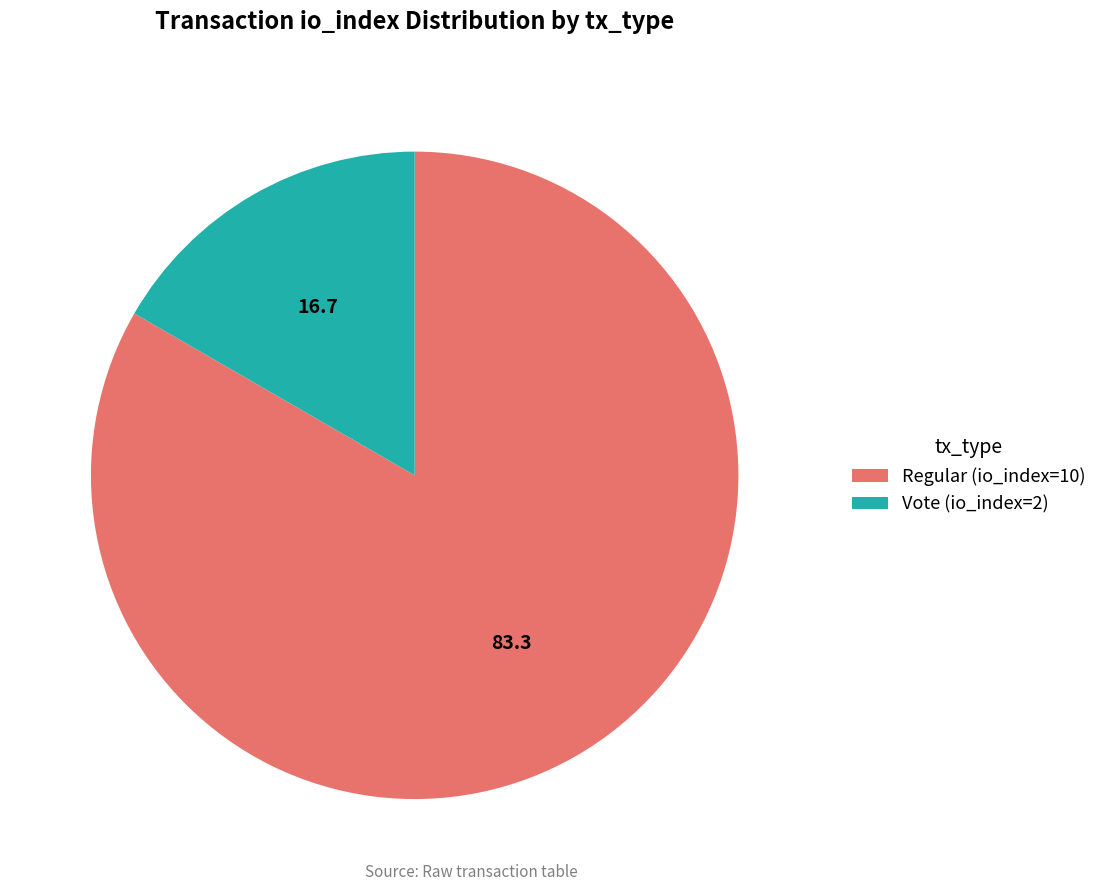

How many segments does this pie chart have?

2